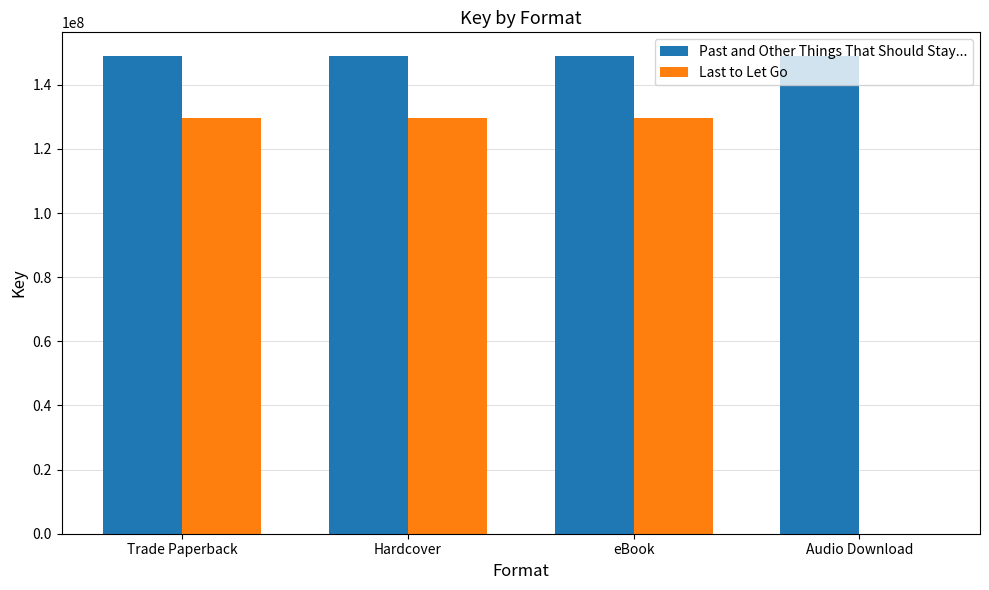

Is it true that Last to Let Go equals 60195072 at Audio Download?

False